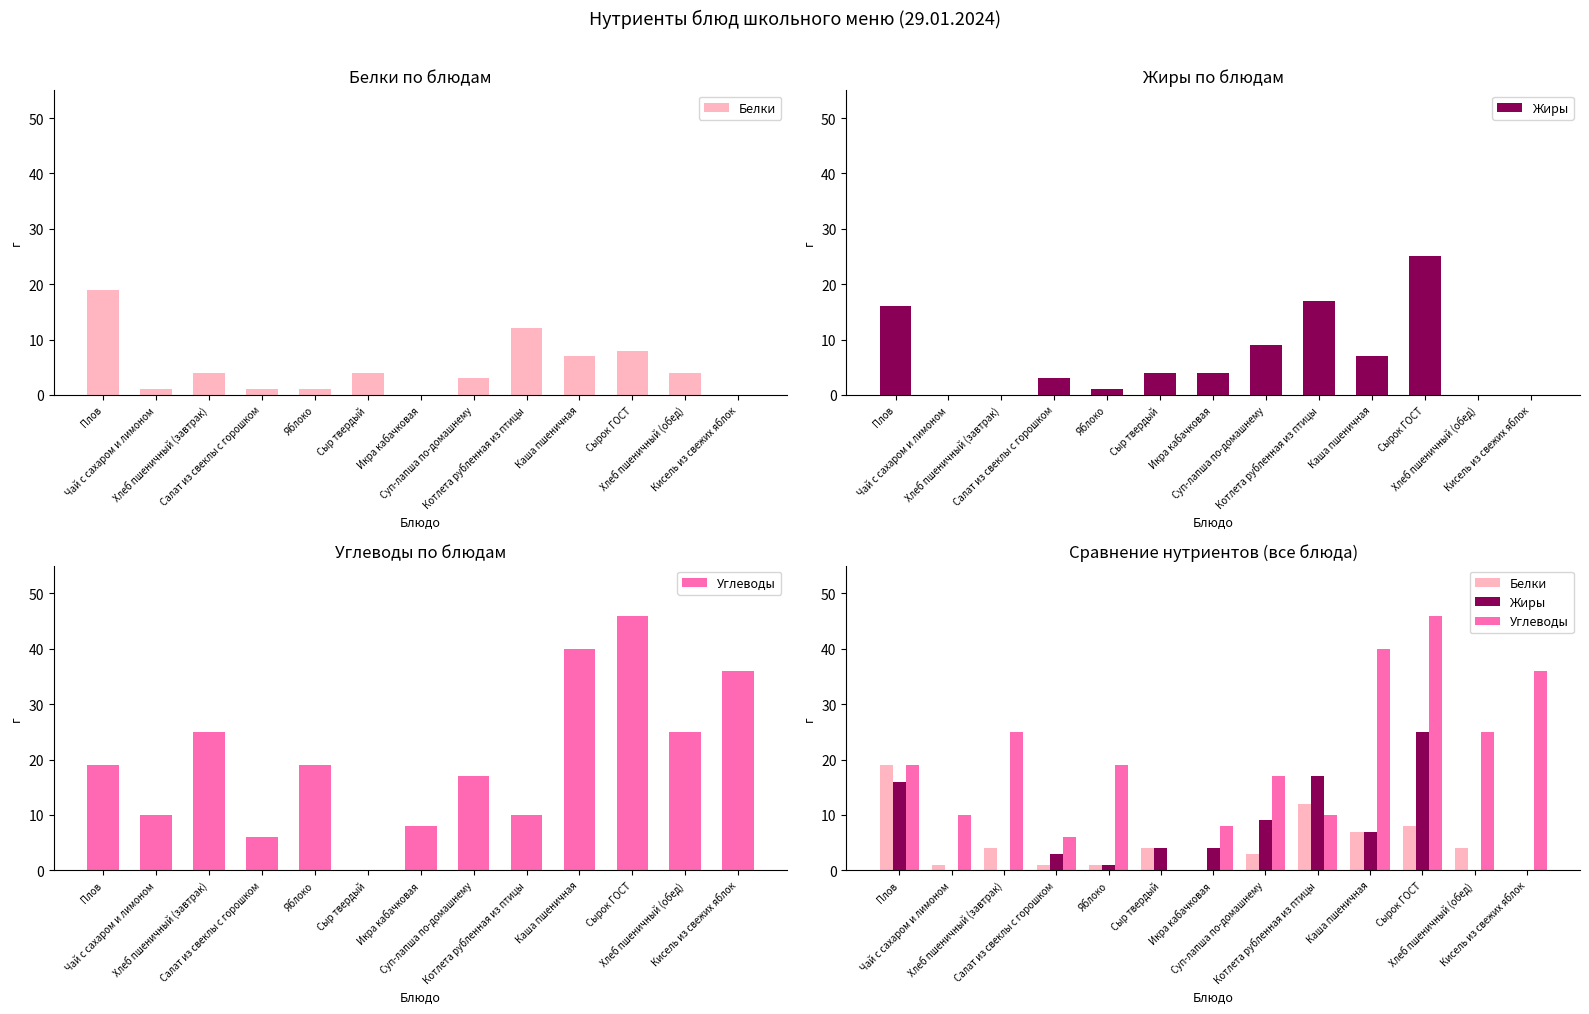

Reading left to right, list all the values displayed in this chart.

Белки: Плов=19	Чай с сахаром и лимоном=1	Хлеб пшеничный (завтрак)=4	Салат из свеклы с горошком=1	Яблоко=1	Сыр твердый=4	Икра кабачковая=0	Суп-лапша по-домашнему=3	Котлета рубленная из птицы=12	Каша пшеничная=7	Сырок ГОСТ=8	Хлеб пшеничный (обед)=4	Кисель из свежих яблок=0
Жиры: Плов=16	Чай с сахаром и лимоном=0	Хлеб пшеничный (завтрак)=0	Салат из свеклы с горошком=3	Яблоко=1	Сыр твердый=4	Икра кабачковая=4	Суп-лапша по-домашнему=9	Котлета рубленная из птицы=17	Каша пшеничная=7	Сырок ГОСТ=25	Хлеб пшеничный (обед)=0	Кисель из свежих яблок=0
Углеводы: Плов=19	Чай с сахаром и лимоном=10	Хлеб пшеничный (завтрак)=25	Салат из свеклы с горошком=6	Яблоко=19	Сыр твердый=0	Икра кабачковая=8	Суп-лапша по-домашнему=17	Котлета рубленная из птицы=10	Каша пшеничная=40	Сырок ГОСТ=46	Хлеб пшеничный (обед)=25	Кисель из свежих яблок=36